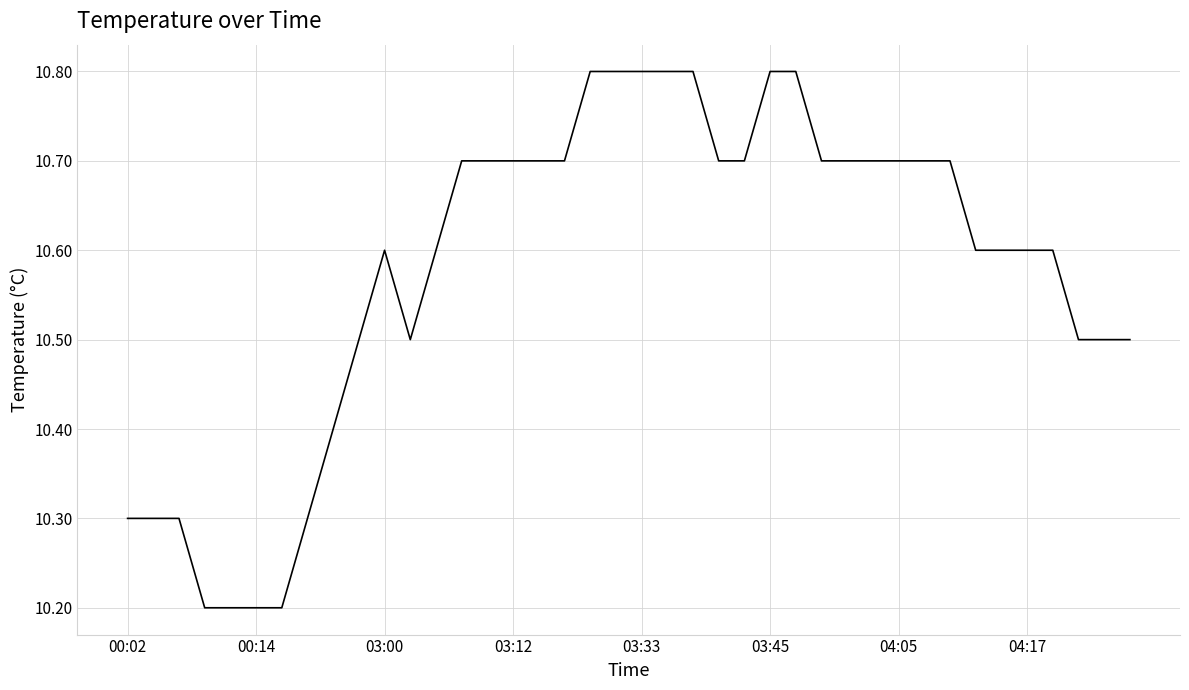

What is the minimum value shown in the chart?

10.2